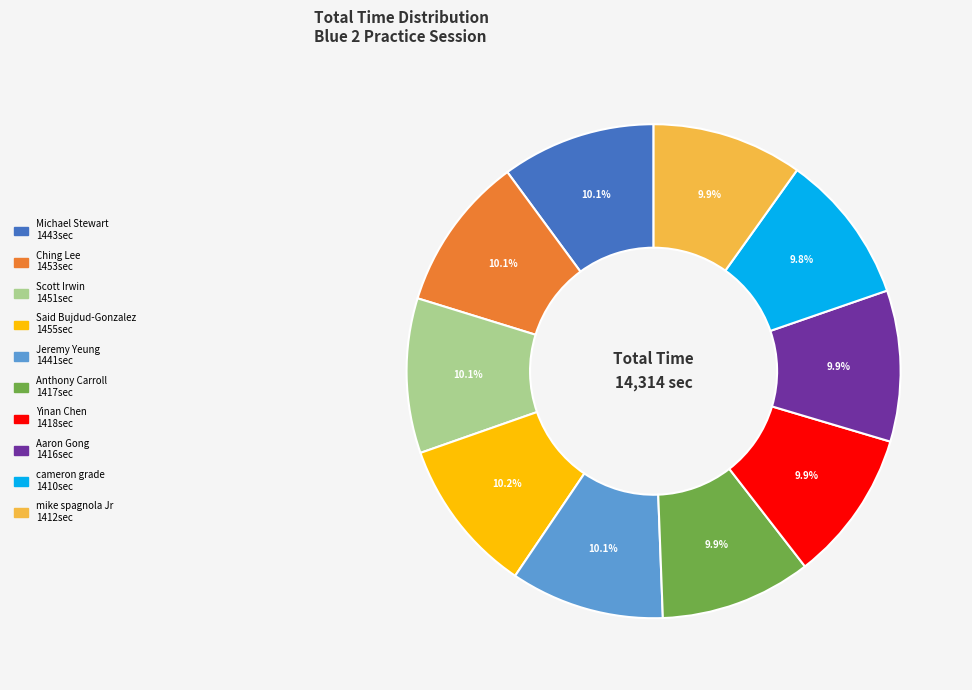

Is cameron grade the majority of the pie?

No